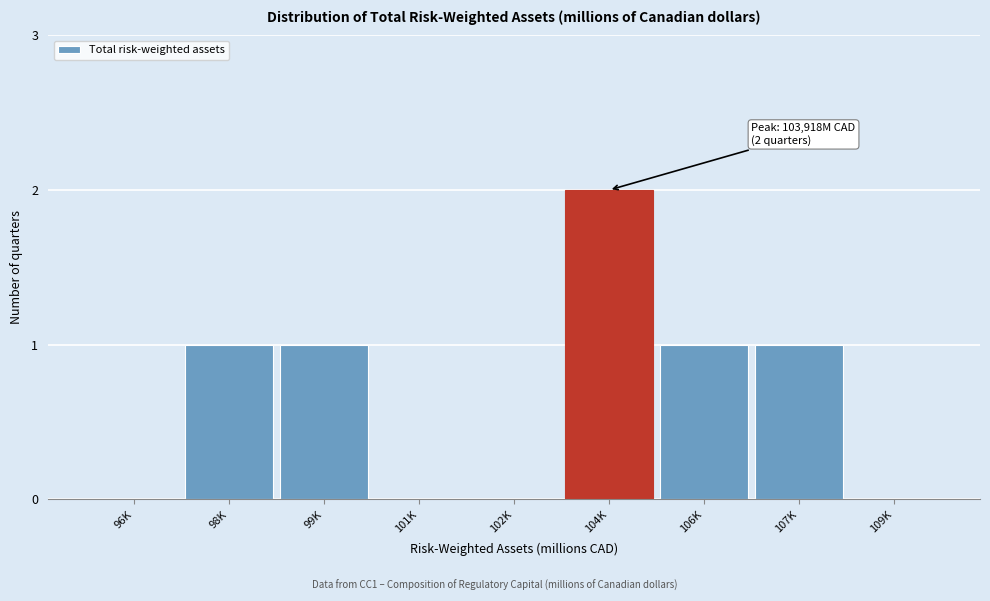

Reading right to left, list all the values displayed in this chart.

109K=0	107K=1	106K=1	104K=2	102K=0	101K=0	99K=1	98K=1	96K=0